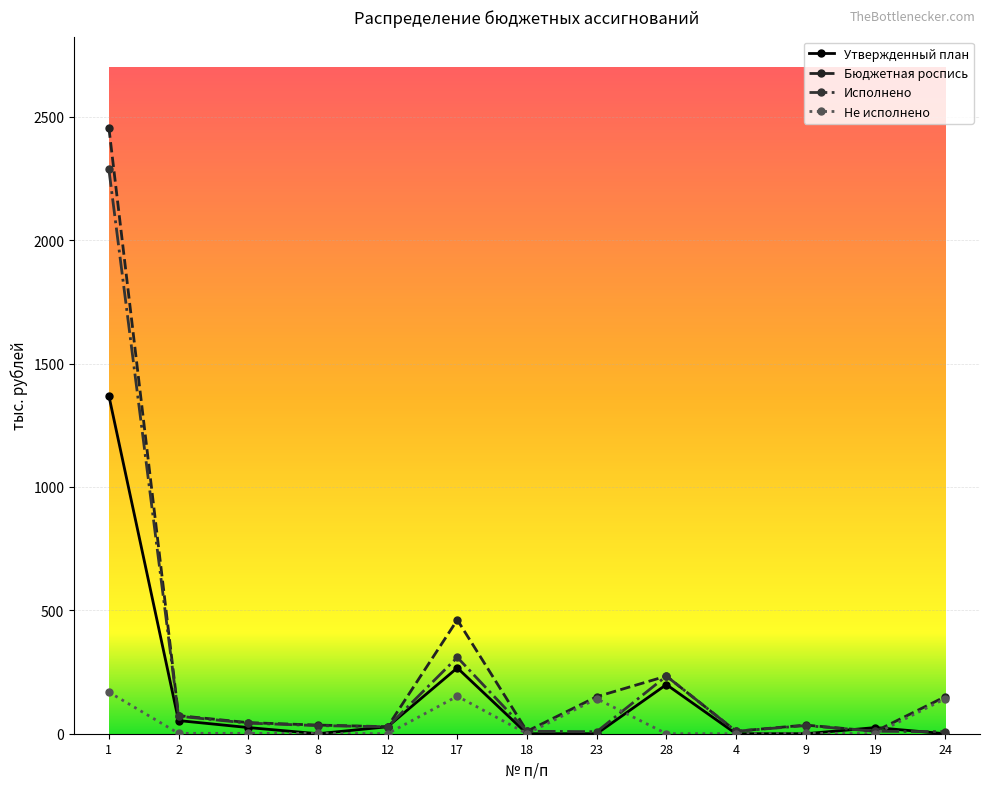

How many lines are shown in the chart?

4